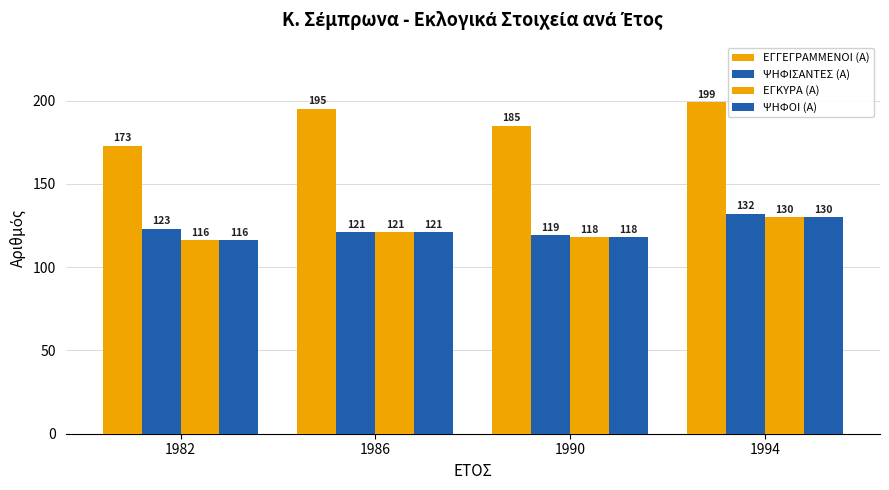

Does the chart contain any negative values?

No